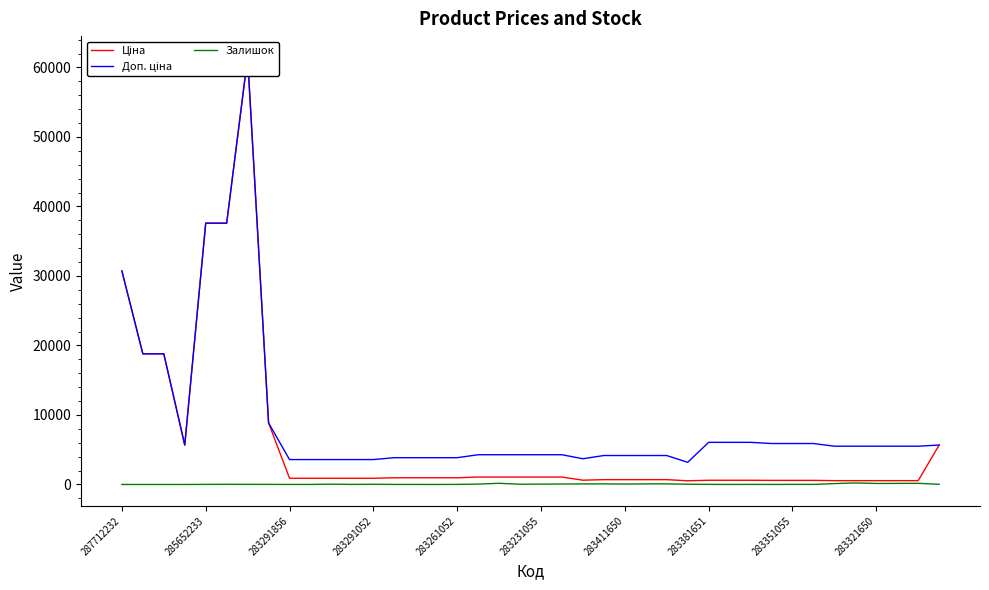

Which series has the largest total across all categories?

Доп. ціна